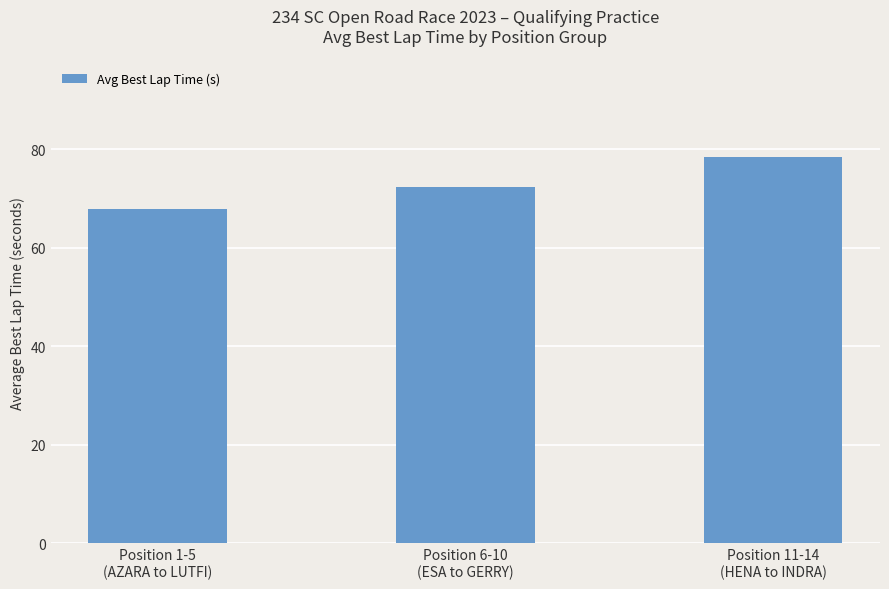

Is it true that the value at Position 6-10
(ESA to GERRY) is 24.0?

False